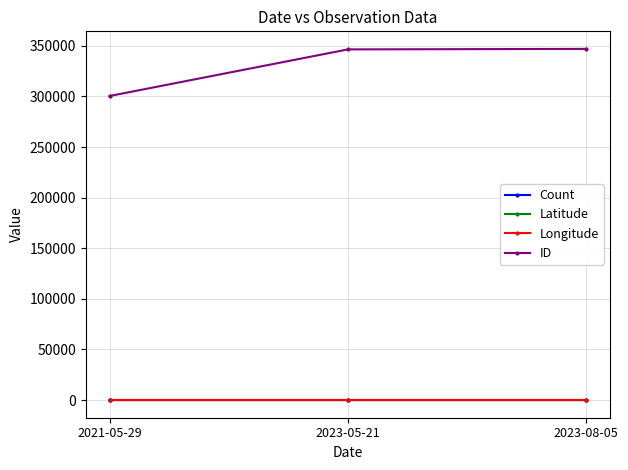

What is the label of the 3rd point from the left?

2023-08-05